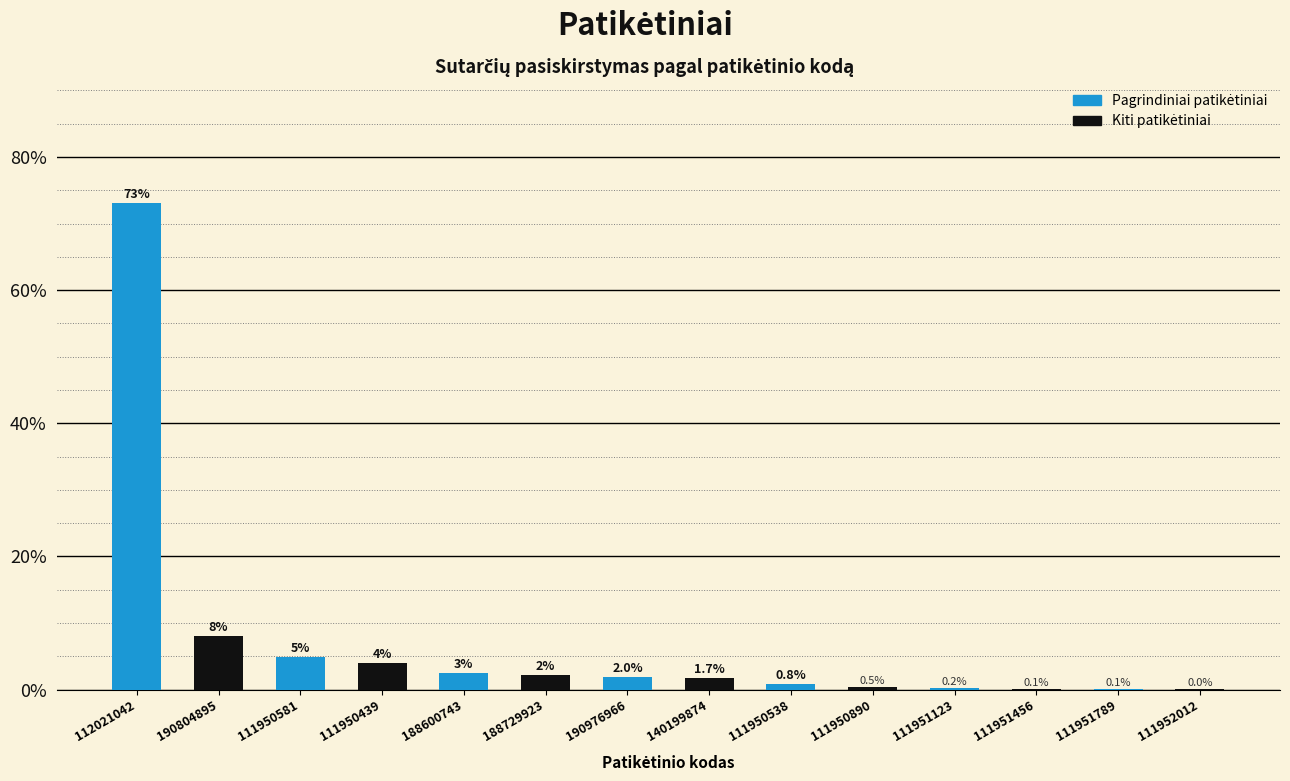

Which label corresponds to the largest value in the chart?

112021042